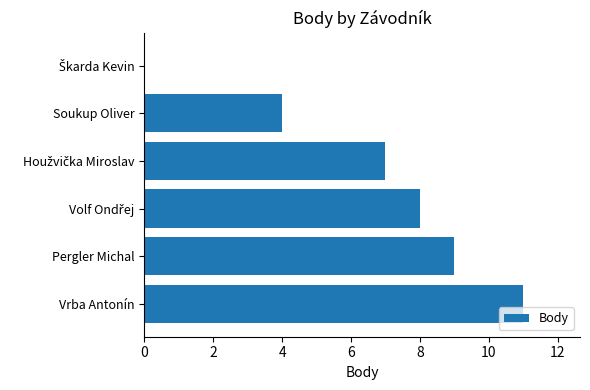

What is the sum of all values?

39